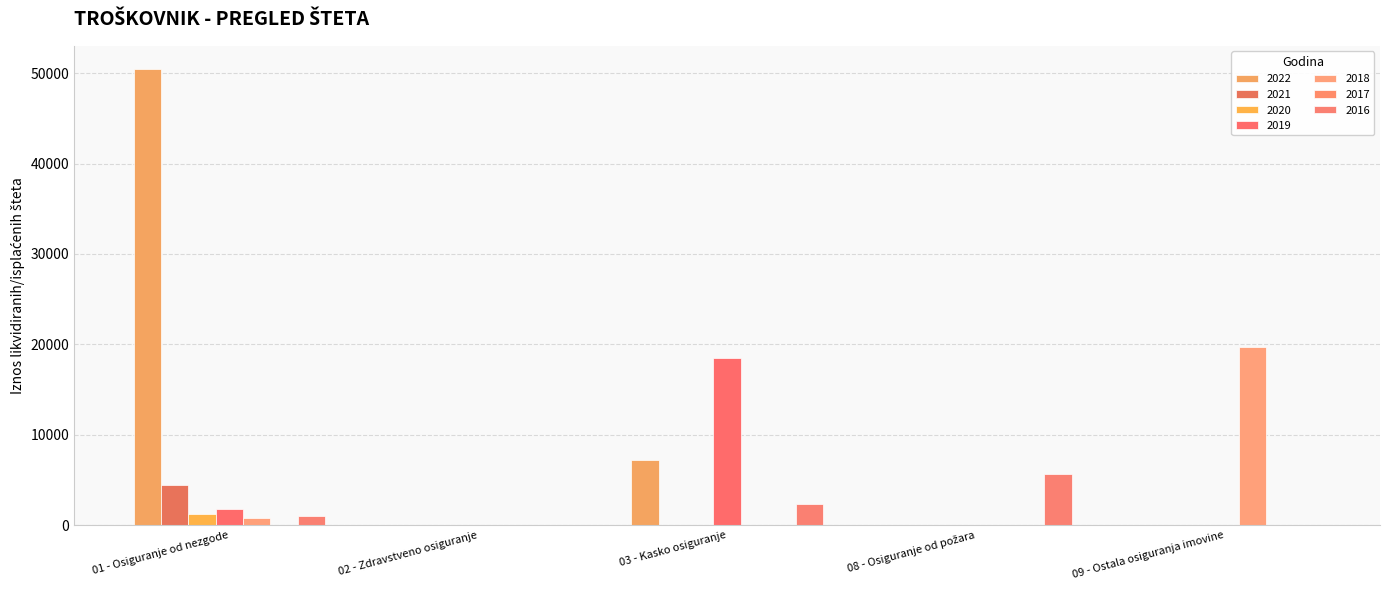

Where is 2020 nearest to the value 600?

01 - Osiguranje od nezgode